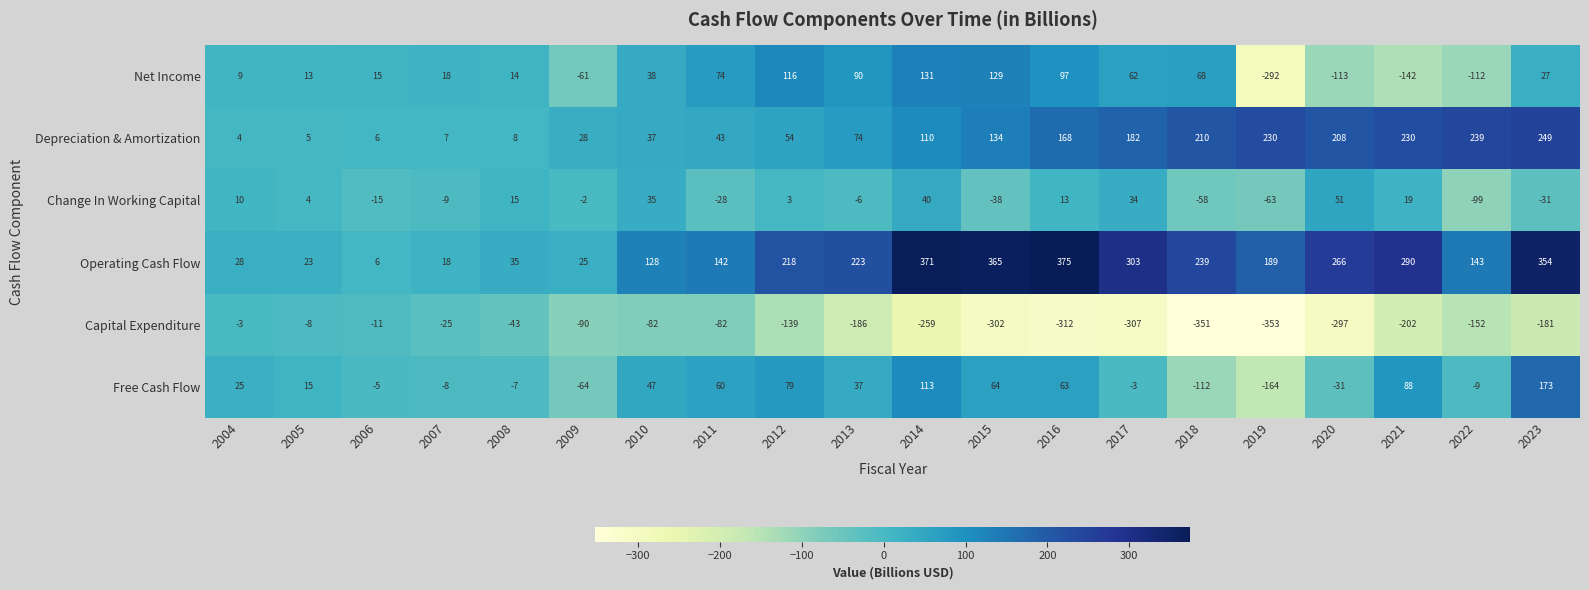

At which category is the sum across all series the highest?

2023